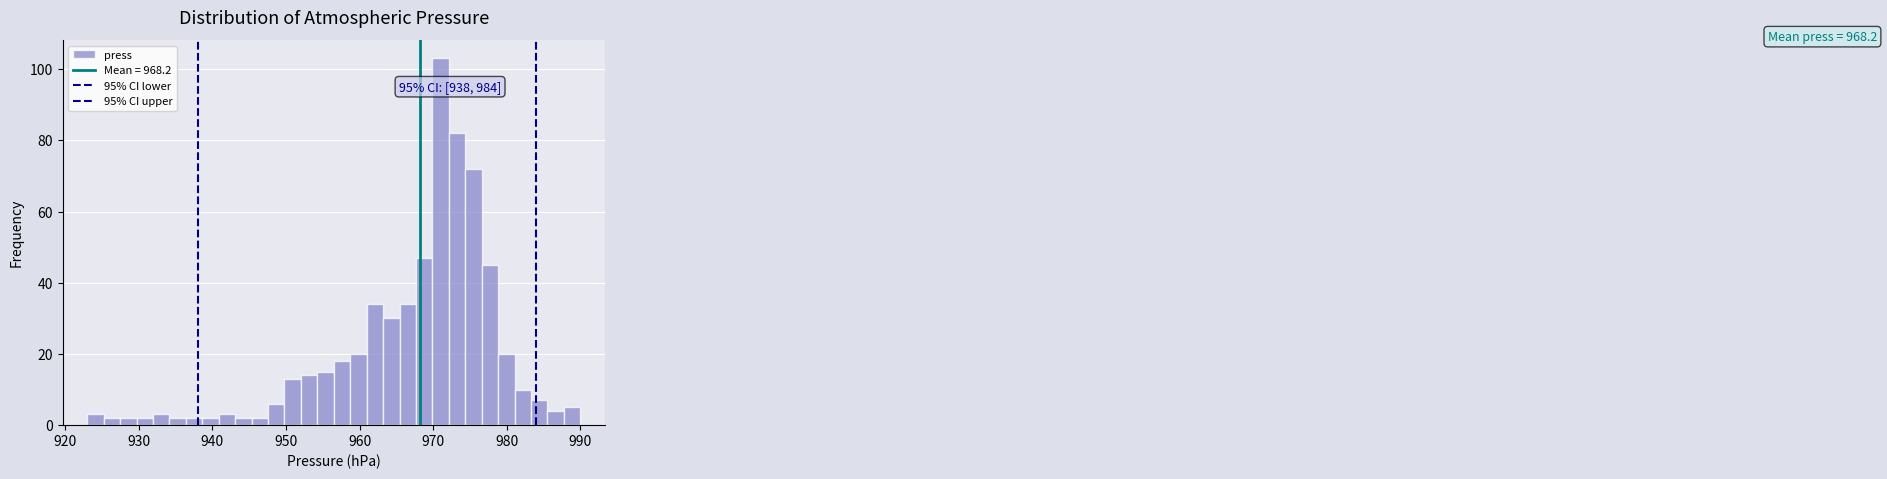

Around what value on the x-axis is the tallest bar? Give the approximate position of its centre, as read against the axis.

971